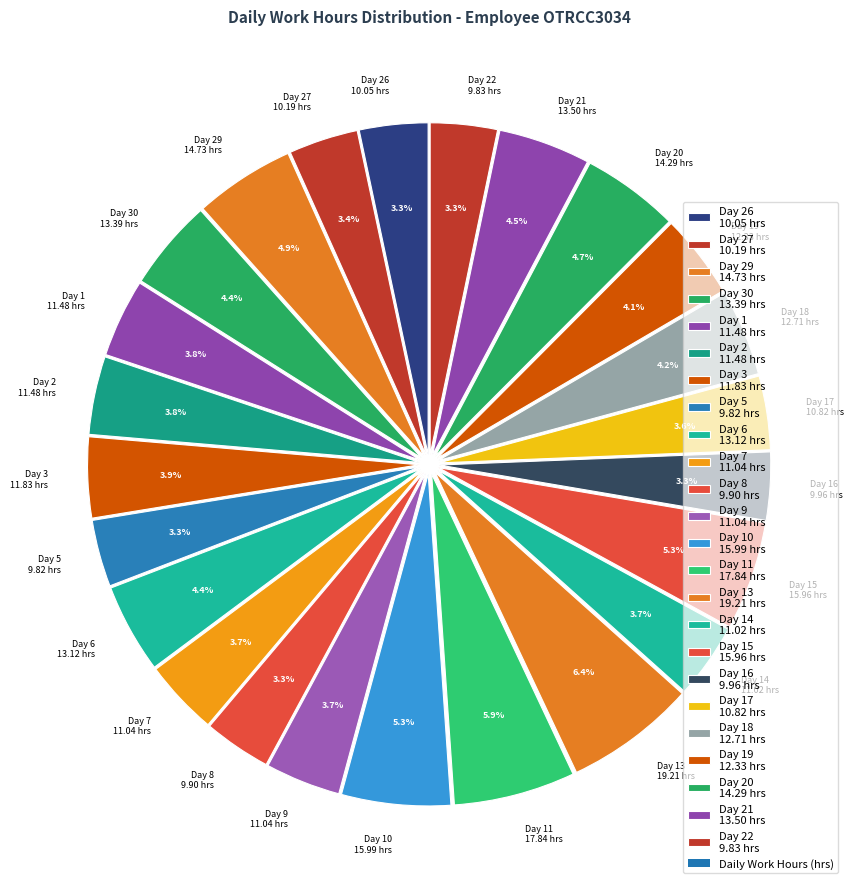

What portion of the pie excludes Day 16 9.96 hrs?

96.7%